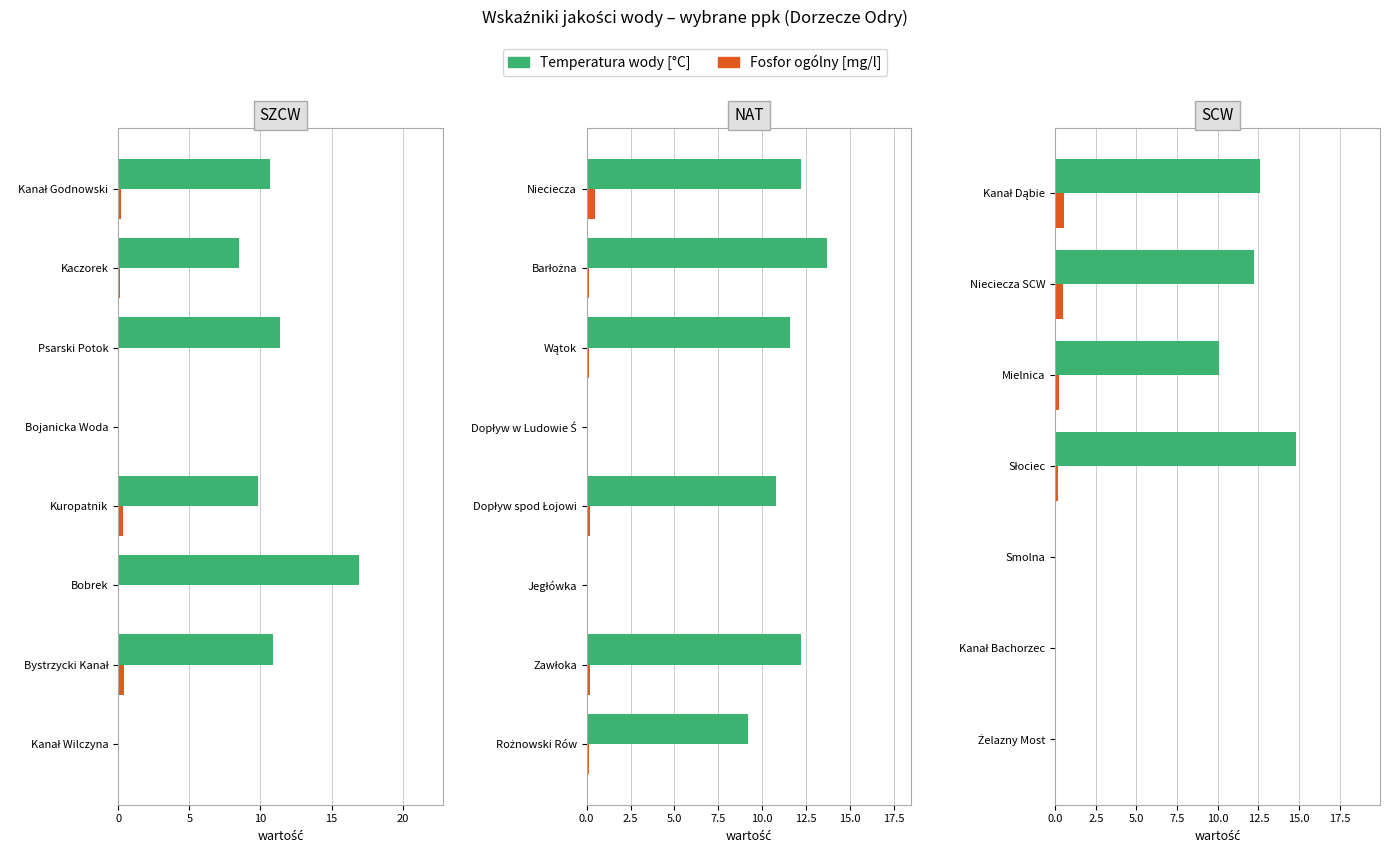

Is the value of Fosfor ogólny [mg/l] at Kanał Bachorzec greater than the value of Temperatura wody [°C] at Kanał Dąbie?

No